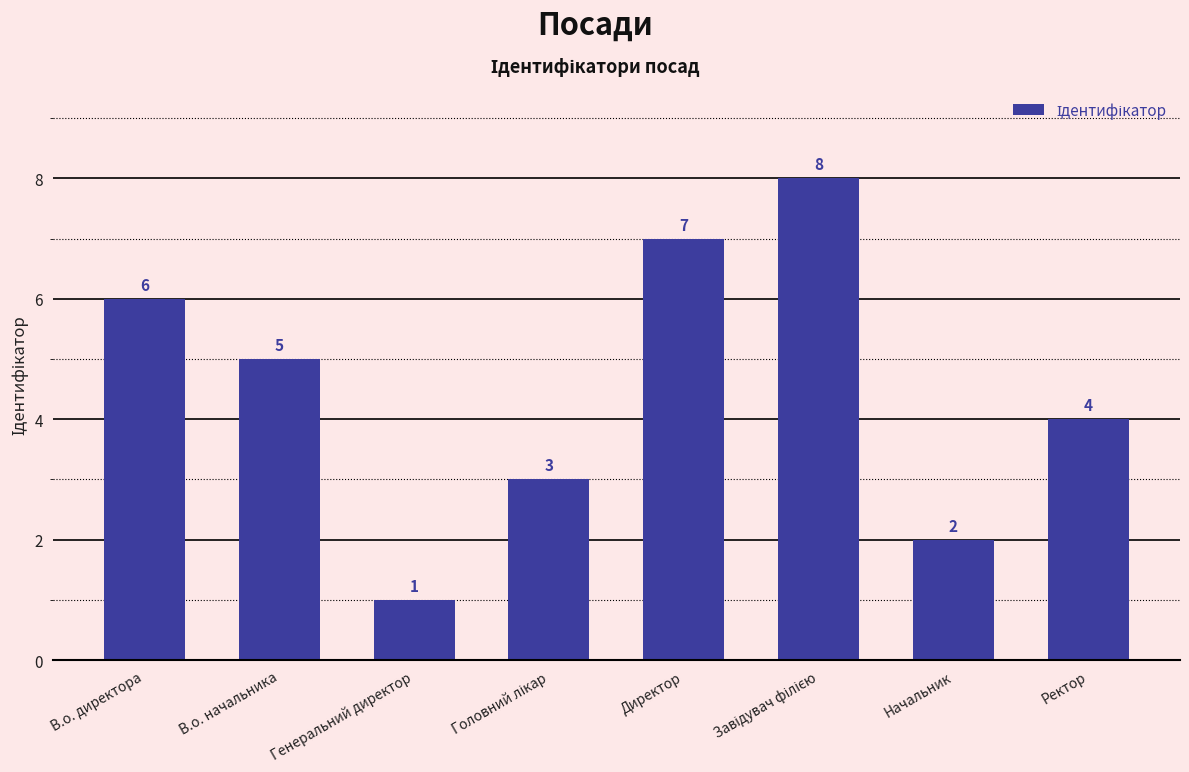

Which has a higher value, Директор or Генеральний директор?

Директор